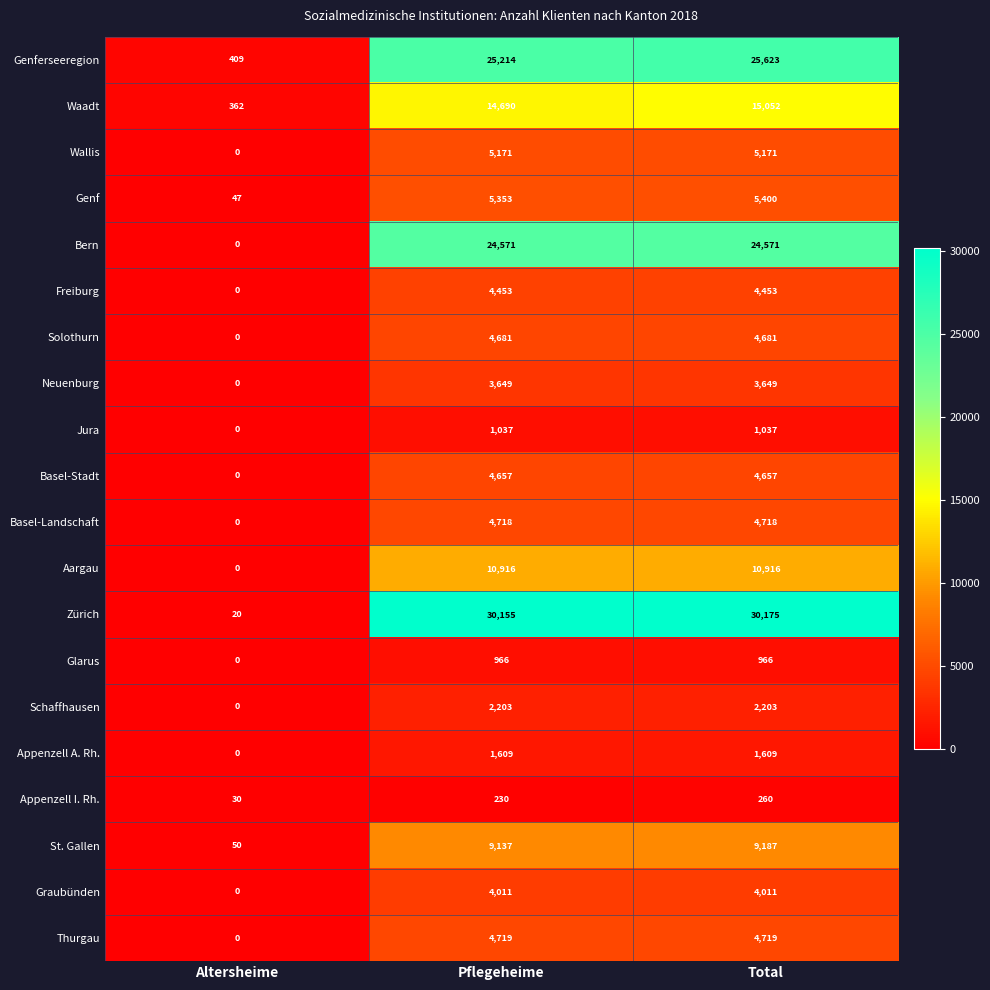

Which category has the highest value in the Waadt series?

Total